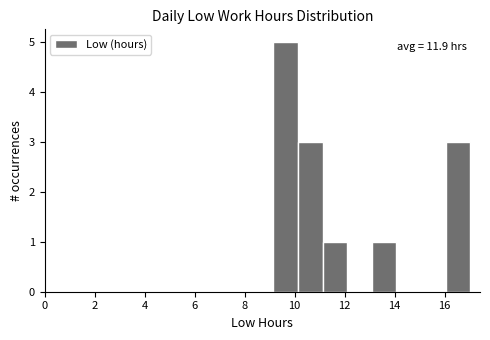

Over which range of the x-axis is the bar tallest?

9.2 to 10.2